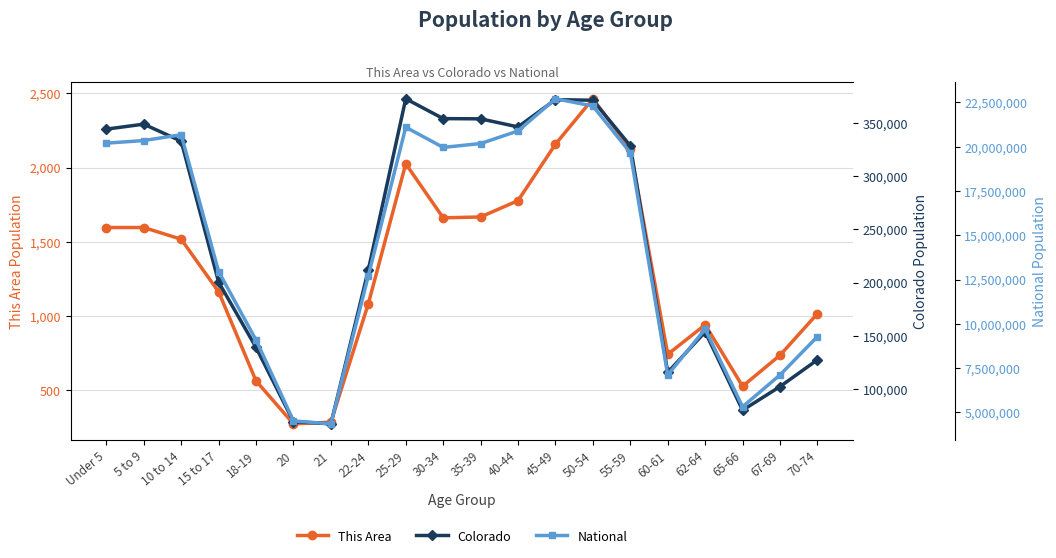

At which category does National reach its first local valley?

21